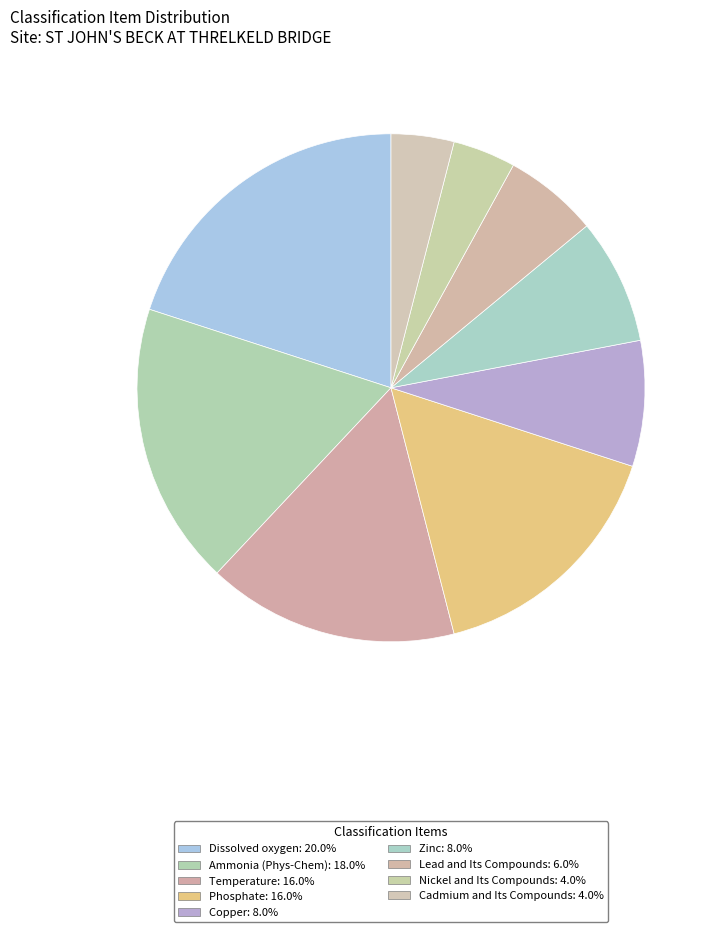

Which category has the biggest portion of the pie?

Dissolved oxygen